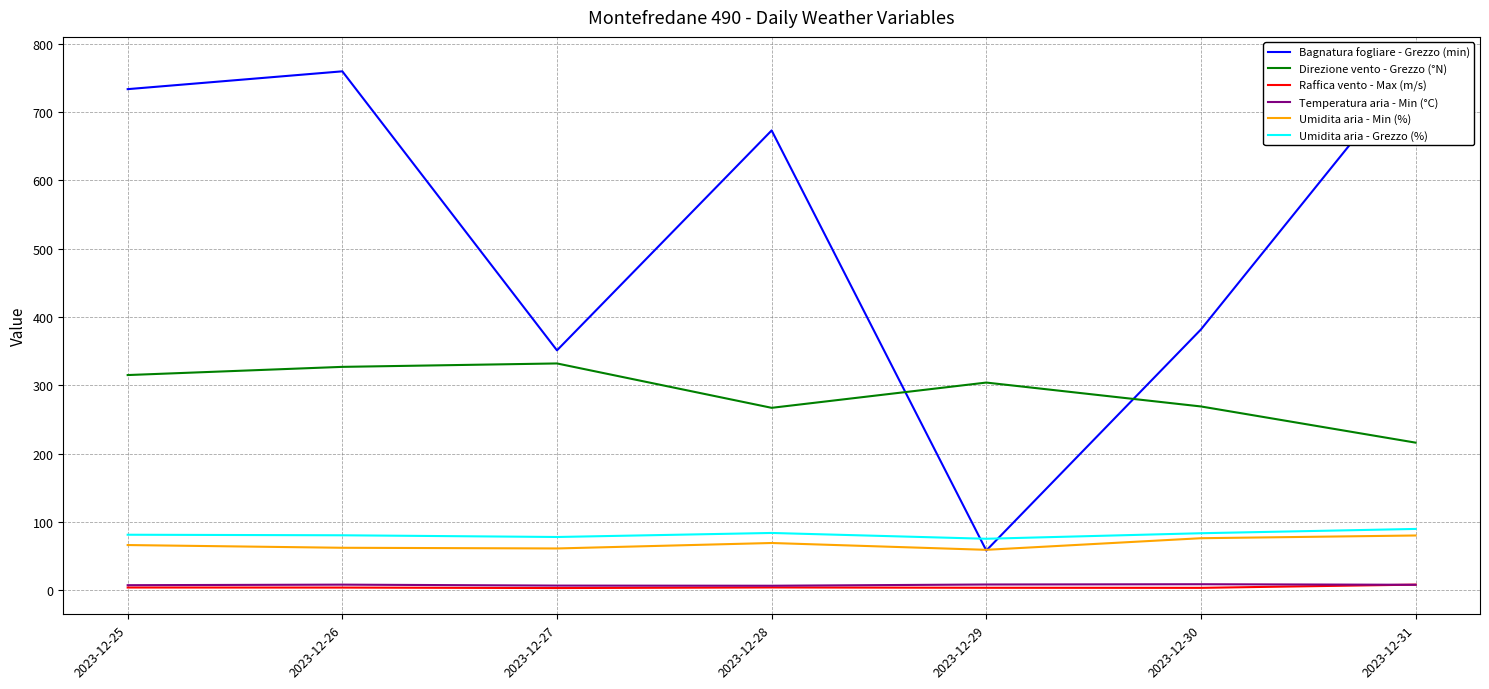

True or false: Raffica vento - Max (m/s) and Bagnatura fogliare - Grezzo (min) intersect in this chart.

False